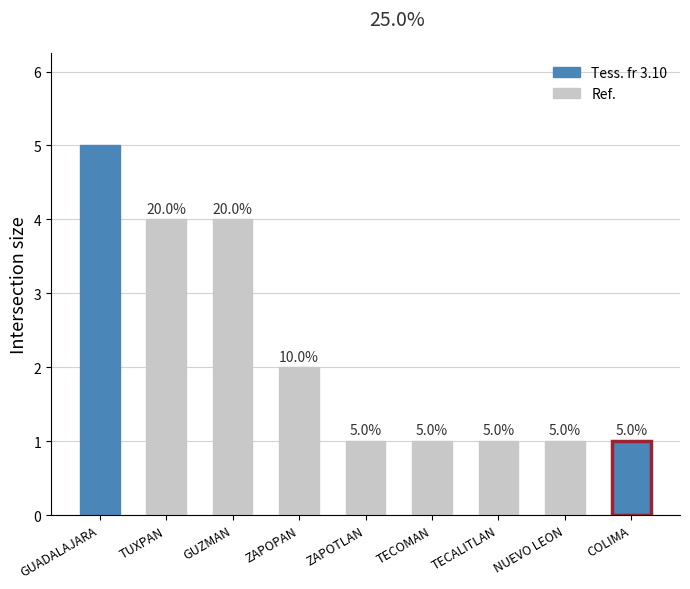

What is the difference between the values at NUEVO LEON and ZAPOPAN?

1